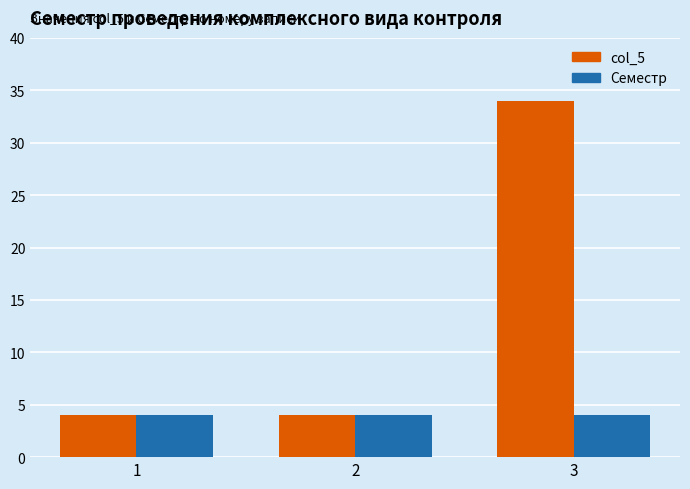

Reading right to left, list all the values displayed in this chart.

col_5: 34	4	4
Семестр: 4	4	4